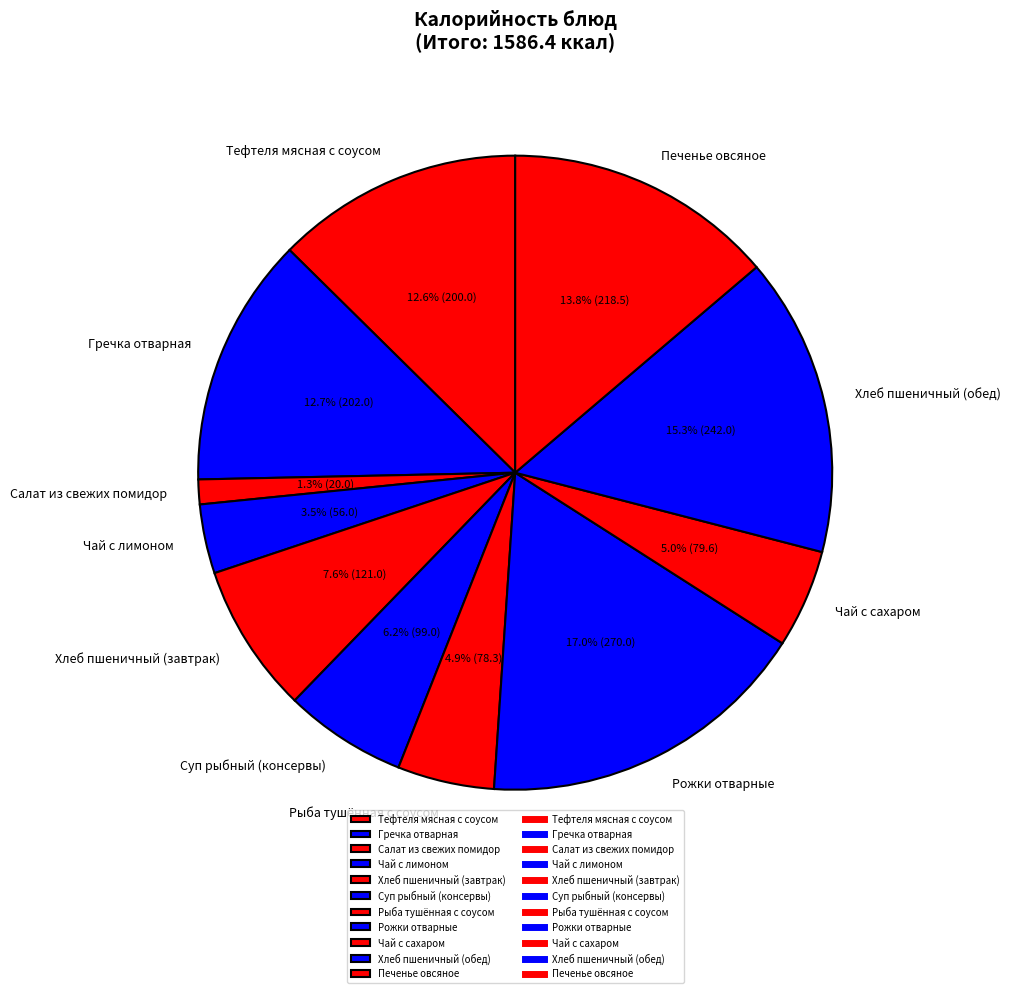

Combined, what portion of the pie is Салат из свежих помидор and Рожки отварные?

18.3%